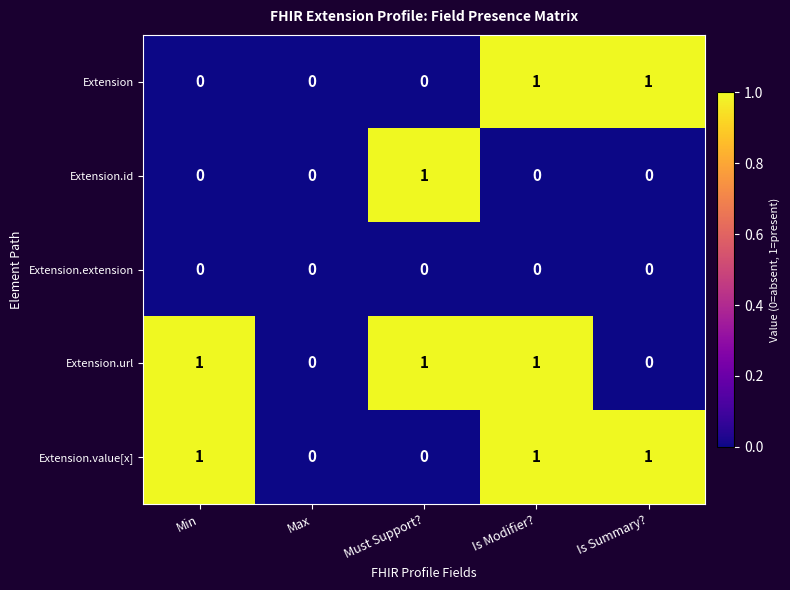

At which category is the sum across all series the highest?

Is Modifier?